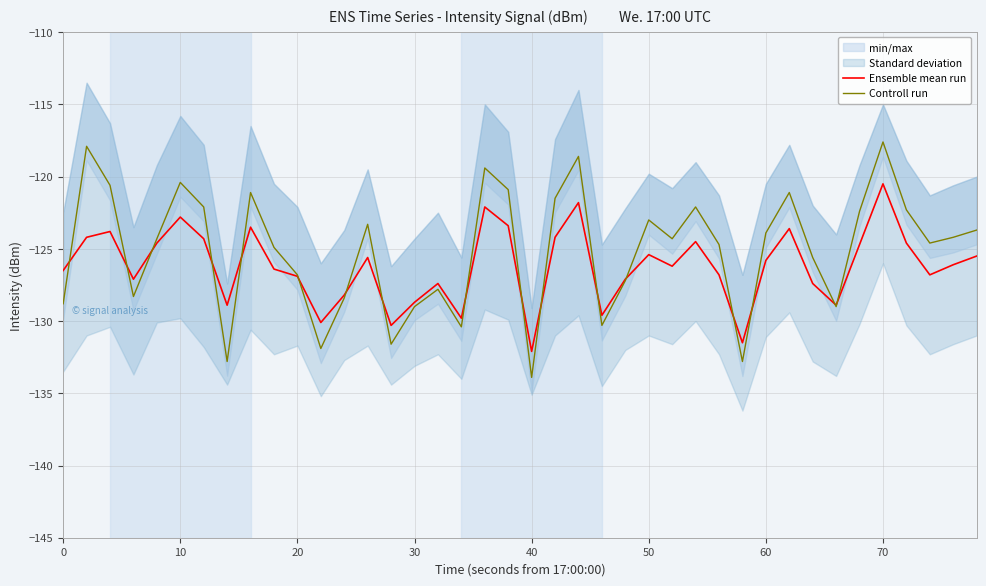

What is the difference between the maximum and minimum values in the Controll run series?

16.3